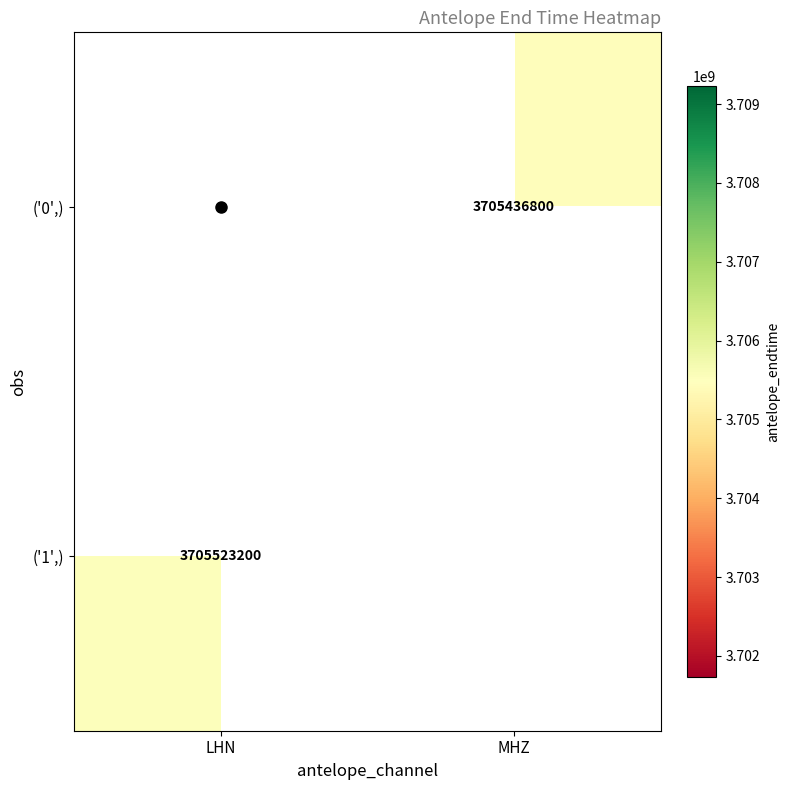

Is the value of ('0',) at MHZ greater than the value of ('1',) at LHN?

No